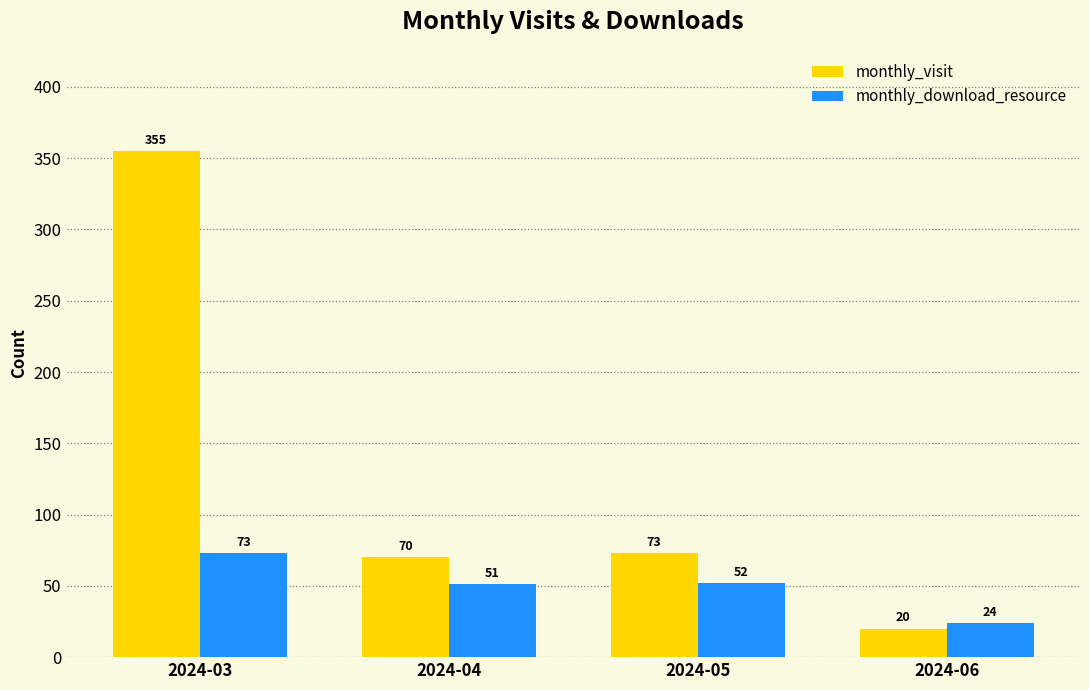

Where does the monthly_download_resource series first go above 52?

2024-03